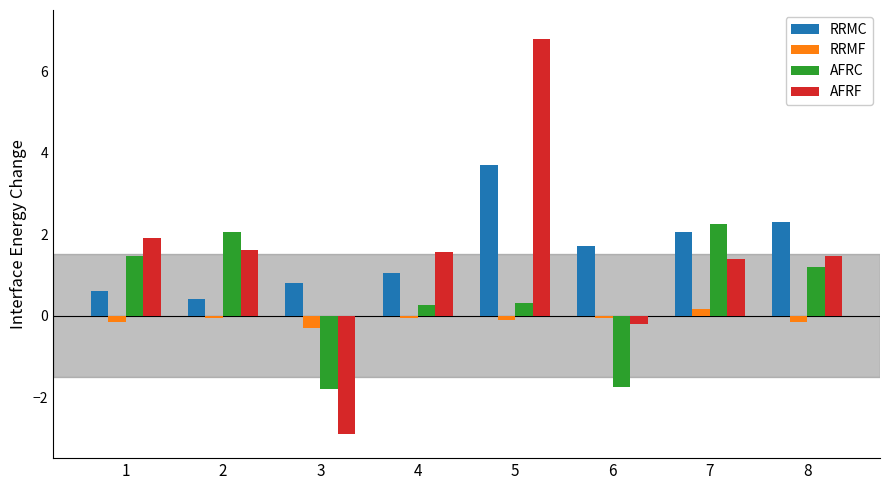

Rank the series by their maximum value, from lowest to highest.

RRMF, AFRC, RRMC, AFRF